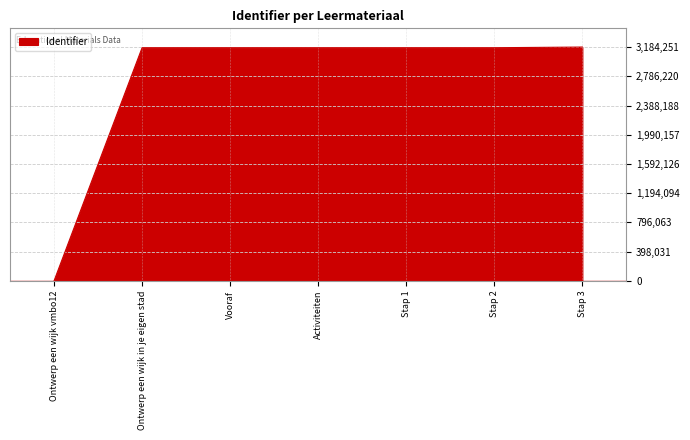

What position from the left is Stap 1?

5